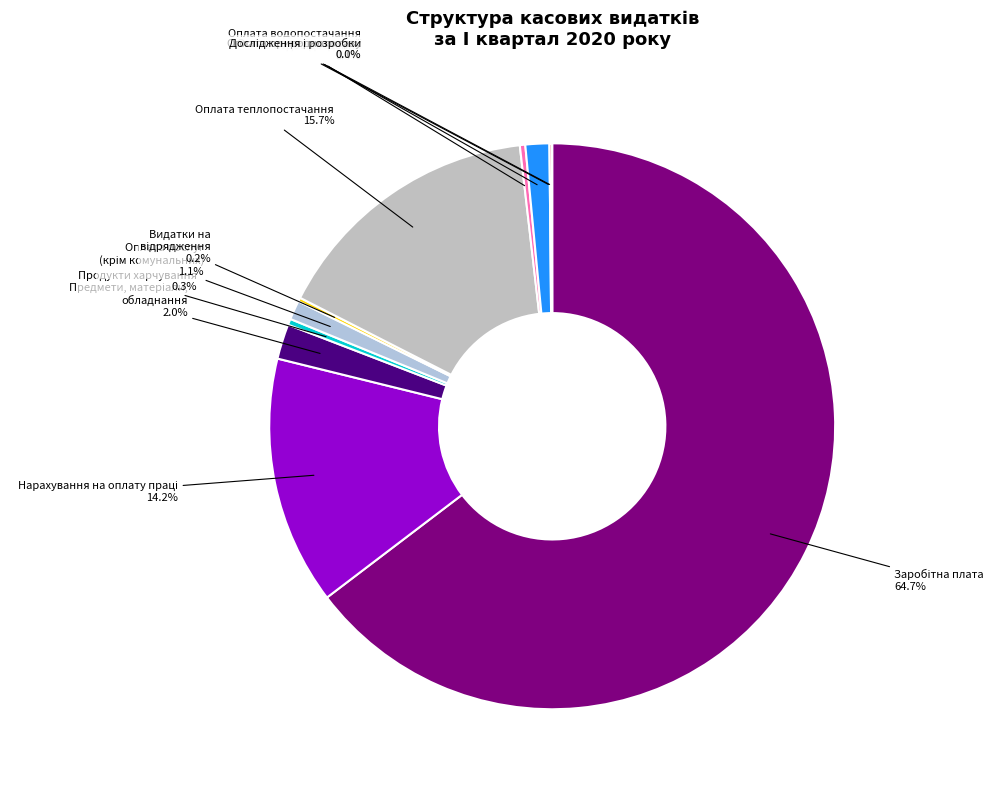

What is the largest slice in the pie chart?

Заробітна плата